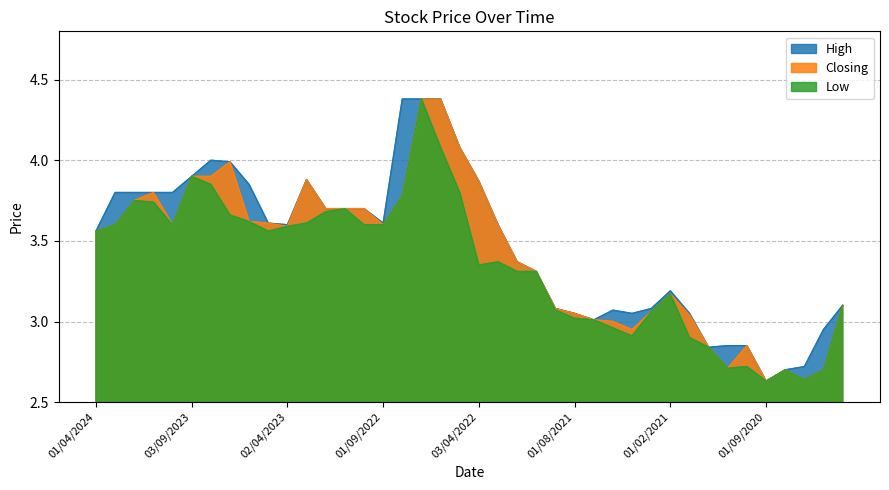

Reading left to right, extract all data points from this chart.

High: 01/04/2024=3.6	02/01/2024=3.8	03/12/2023=3.8	01/11/2023=3.8	01/10/2023=3.8	03/09/2023=3.9	01/08/2023=4.0	02/07/2023=4.0	04/06/2023=3.9	01/05/2023=3.6	02/04/2023=3.6	01/02/2023=3.9	02/01/2023=3.7	01/11/2022=3.7	02/10/2022=3.7	01/09/2022=3.6	01/08/2022=4.4	03/07/2022=4.4	01/06/2022=4.4	08/05/2022=4.1	03/04/2022=3.9	01/03/2022=3.6	01/02/2022=3.4	01/11/2021=3.3	01/09/2021=3.1	01/08/2021=3.0	01/07/2021=3.0	01/06/2021=3.1	02/05/2021=3.0	01/03/2021=3.1	01/02/2021=3.2	03/01/2021=3.0	01/12/2020=2.8	01/11/2020=2.9	01/10/2020=2.9	01/09/2020=2.6	04/08/2020=2.7	01/07/2020=2.7	01/06/2020=3.0	10/05/2020=3.1
Closing: 01/04/2024=3.6	02/01/2024=3.6	03/12/2023=3.8	01/11/2023=3.8	01/10/2023=3.6	03/09/2023=3.9	01/08/2023=3.9	02/07/2023=4.0	04/06/2023=3.6	01/05/2023=3.6	02/04/2023=3.6	01/02/2023=3.9	02/01/2023=3.7	01/11/2022=3.7	02/10/2022=3.7	01/09/2022=3.6	01/08/2022=3.8	03/07/2022=4.4	01/06/2022=4.4	08/05/2022=4.1	03/04/2022=3.9	01/03/2022=3.6	01/02/2022=3.4	01/11/2021=3.3	01/09/2021=3.1	01/08/2021=3.0	01/07/2021=3.0	01/06/2021=3.0	02/05/2021=3.0	01/03/2021=3.1	01/02/2021=3.2	03/01/2021=3.0	01/12/2020=2.8	01/11/2020=2.7	01/10/2020=2.9	01/09/2020=2.6	04/08/2020=2.7	01/07/2020=2.6	01/06/2020=2.7	10/05/2020=3.1
Low: 01/04/2024=3.6	02/01/2024=3.6	03/12/2023=3.8	01/11/2023=3.7	01/10/2023=3.6	03/09/2023=3.9	01/08/2023=3.9	02/07/2023=3.7	04/06/2023=3.6	01/05/2023=3.6	02/04/2023=3.6	01/02/2023=3.6	02/01/2023=3.7	01/11/2022=3.7	02/10/2022=3.6	01/09/2022=3.6	01/08/2022=3.8	03/07/2022=4.4	01/06/2022=4.1	08/05/2022=3.8	03/04/2022=3.4	01/03/2022=3.4	01/02/2022=3.3	01/11/2021=3.3	01/09/2021=3.1	01/08/2021=3.0	01/07/2021=3.0	01/06/2021=3.0	02/05/2021=2.9	01/03/2021=3.1	01/02/2021=3.2	03/01/2021=2.9	01/12/2020=2.8	01/11/2020=2.7	01/10/2020=2.7	01/09/2020=2.6	04/08/2020=2.7	01/07/2020=2.6	01/06/2020=2.7	10/05/2020=3.1